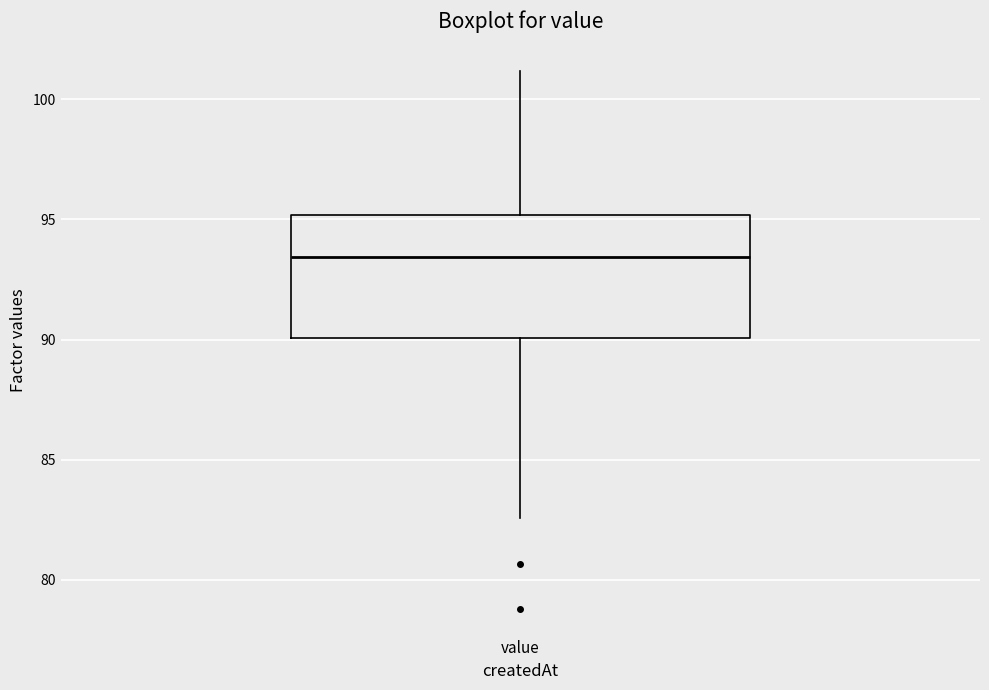

Read this box plot against the y-axis: the position of the median line, the range covered by the box, and the ends of both whiskers. The values are not printed on the chart, so give them approximately, as read against the axis.

median 93.5, box 90.0 to 95.0, whiskers 82.5 to 101.0